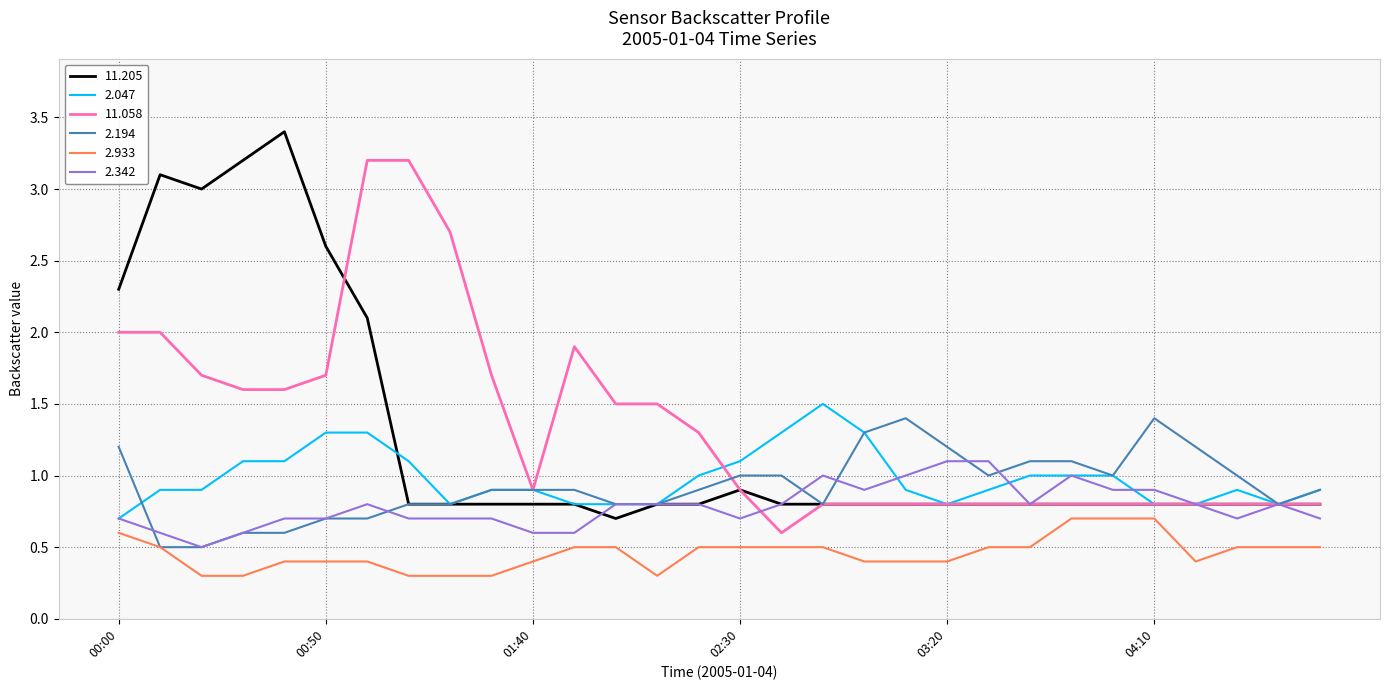

What is the maximum value for 2.194?

1.4